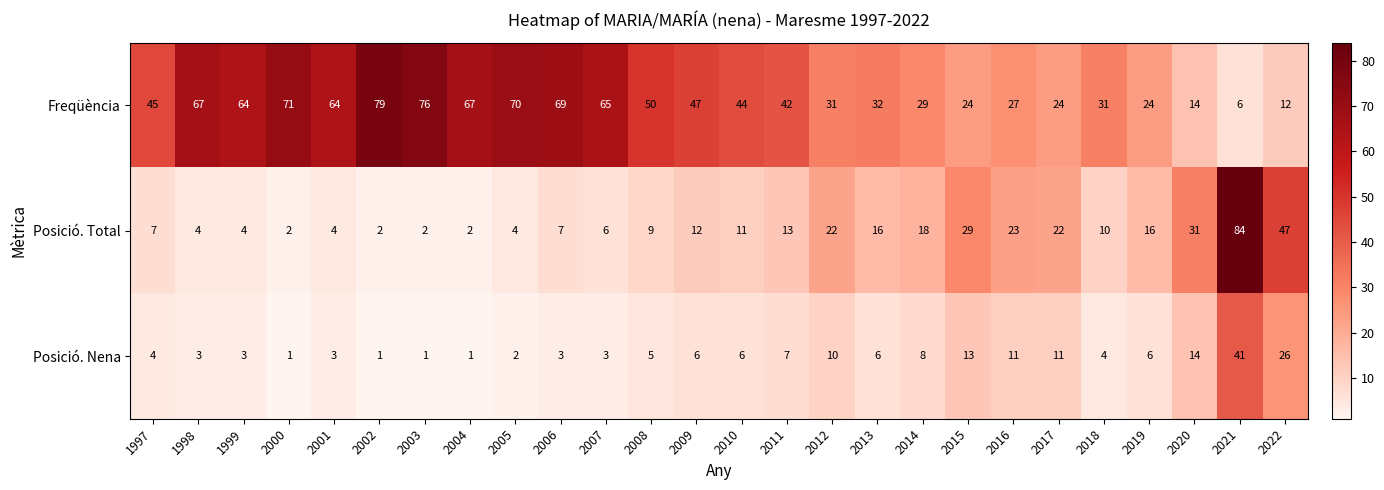

True or false: Posició. Total has a value of 47 at 2020.

False